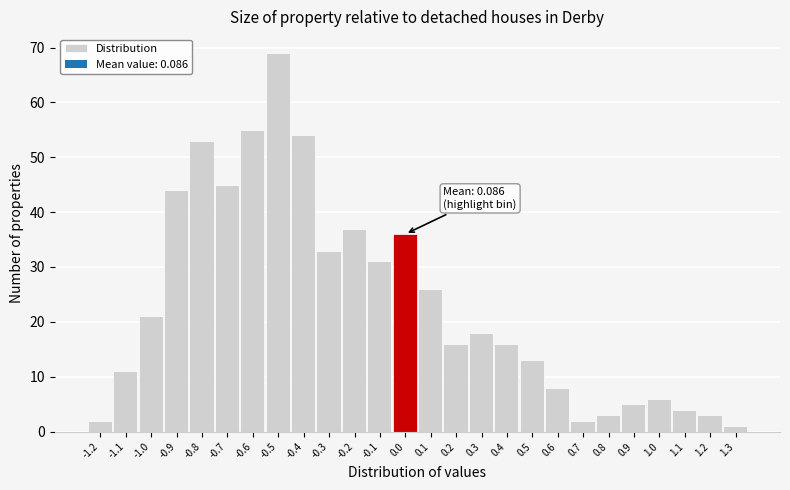

Reading left to right, what are all the values shown in this chart?

-1.2=2	-1.1=11	-1.0=21	-0.9=44	-0.8=53	-0.7=45	-0.6=55	-0.5=69	-0.4=54	-0.3=33	-0.2=37	-0.1=31	0.0=36	0.1=26	0.2=16	0.3=18	0.4=16	0.5=13	0.6=8	0.7=2	0.8=3	0.9=5	1.0=6	1.1=4	1.2=3	1.3=1